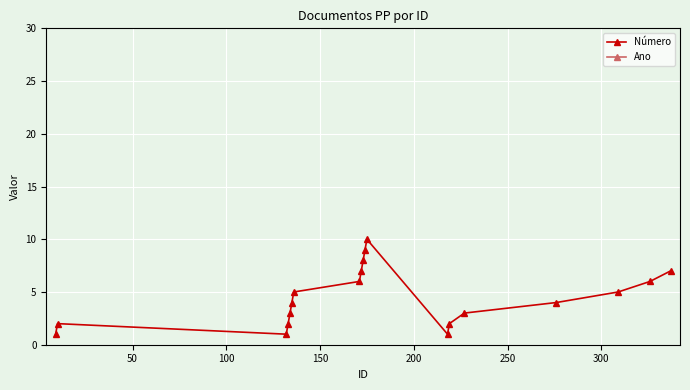

Which series has the widest spread of values?

Número